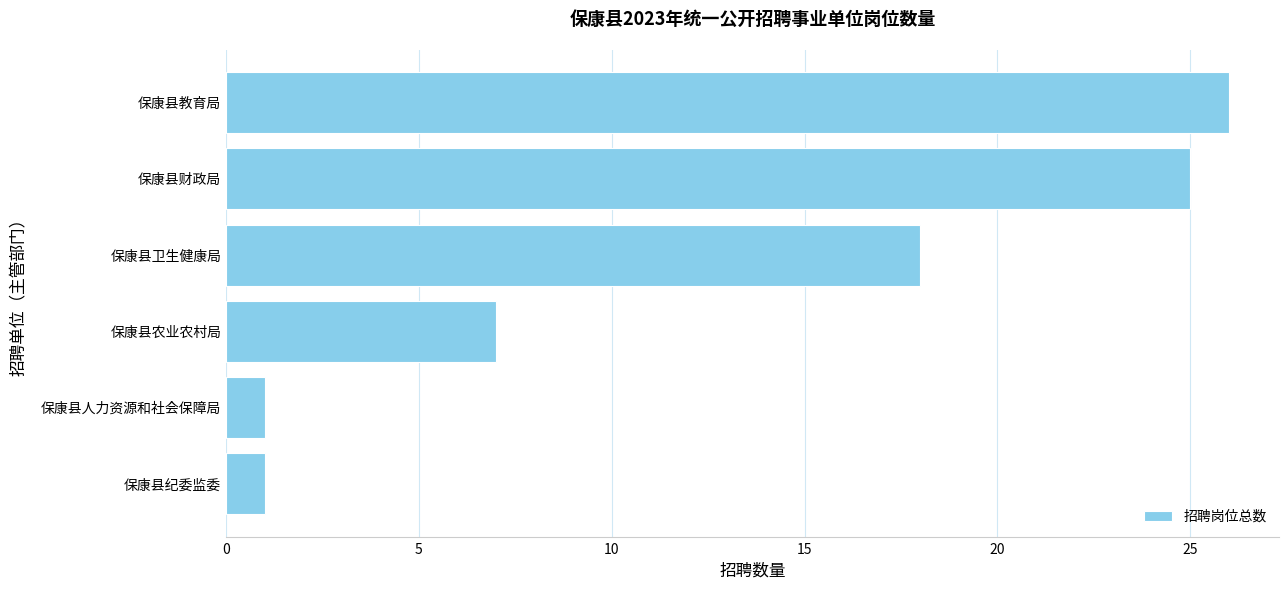

Does the chart contain any negative values?

No